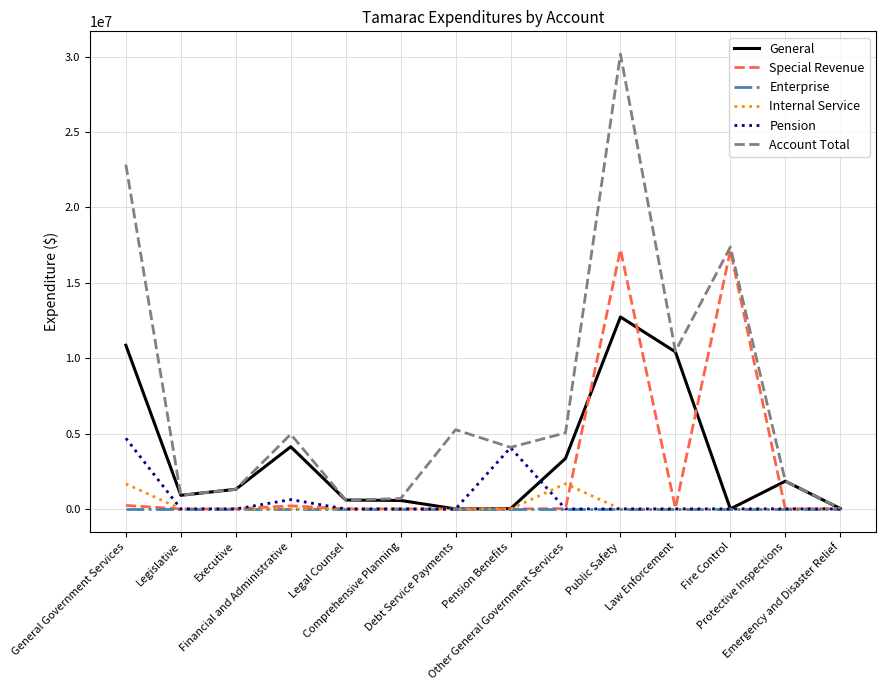

Which series has the largest total across all categories?

Account Total